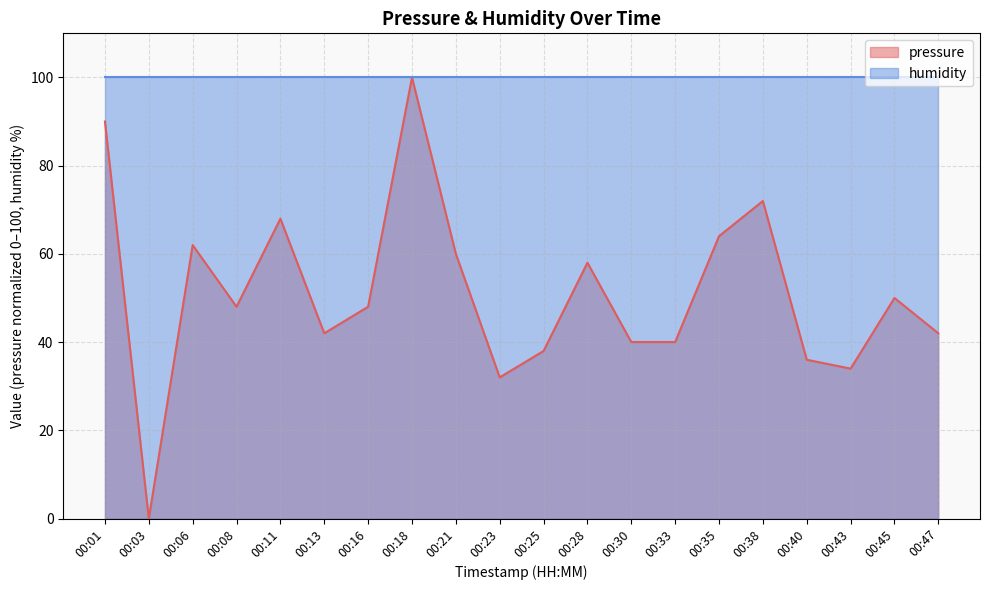

What is the change in value from 00:13 to 00:25?

-4.0